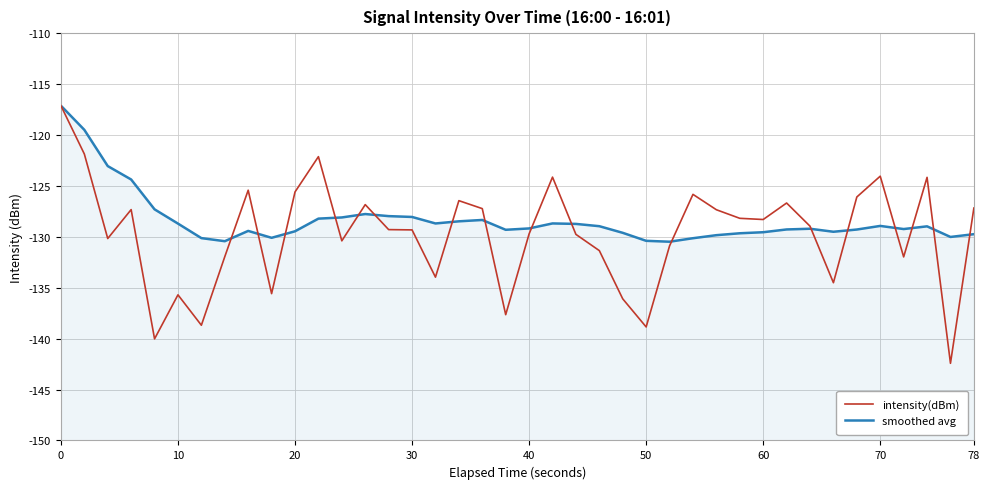

What is the average value of the intensity(dBm) series?

-129.7